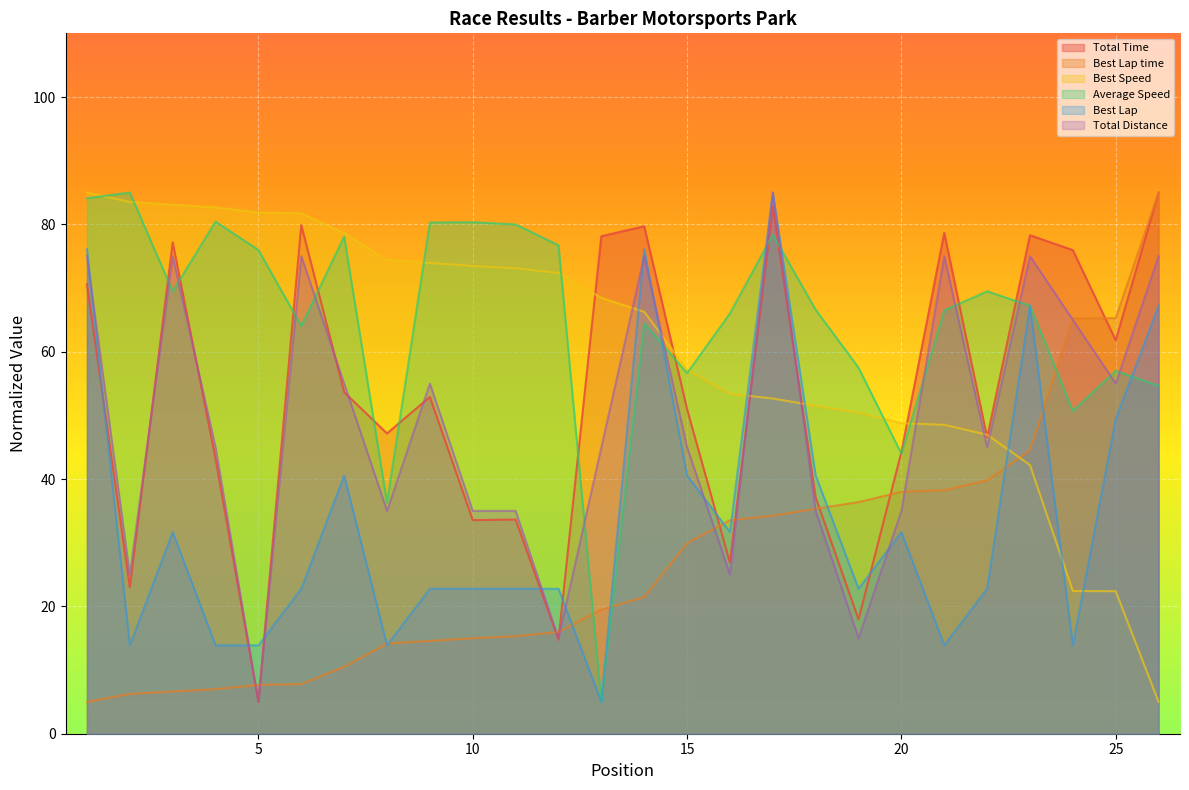

How many interior local peaks does the Total Time series have?

8